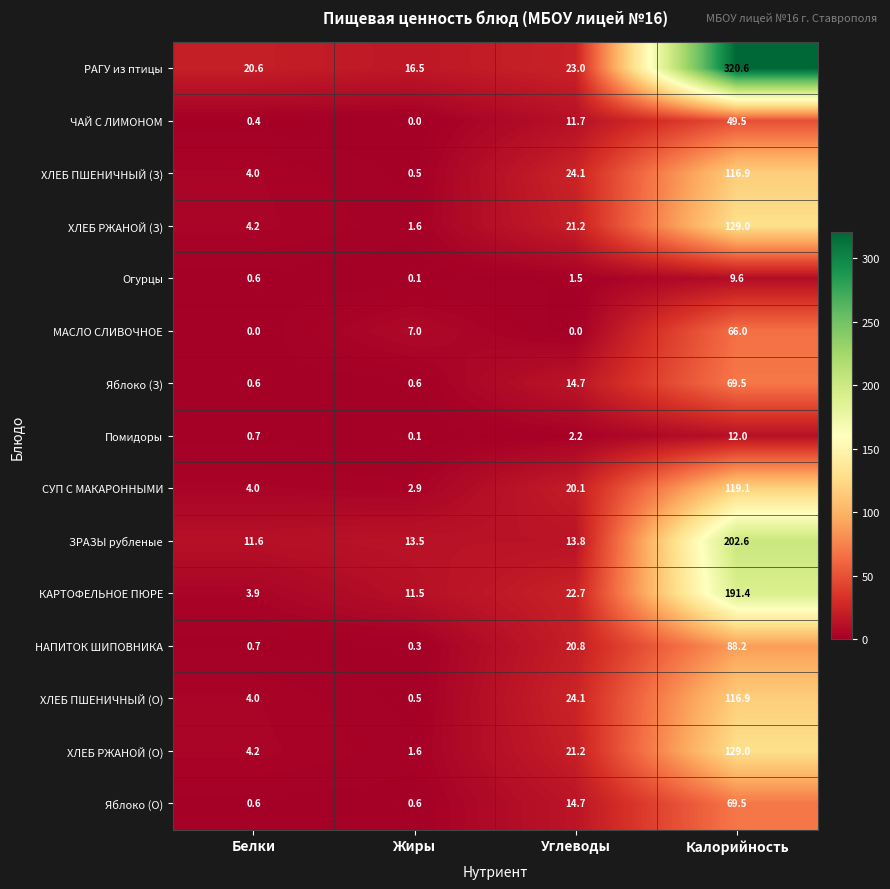

Where does the ХЛЕБ ПШЕНИЧНЫЙ (О) series first go above 24?

Углеводы